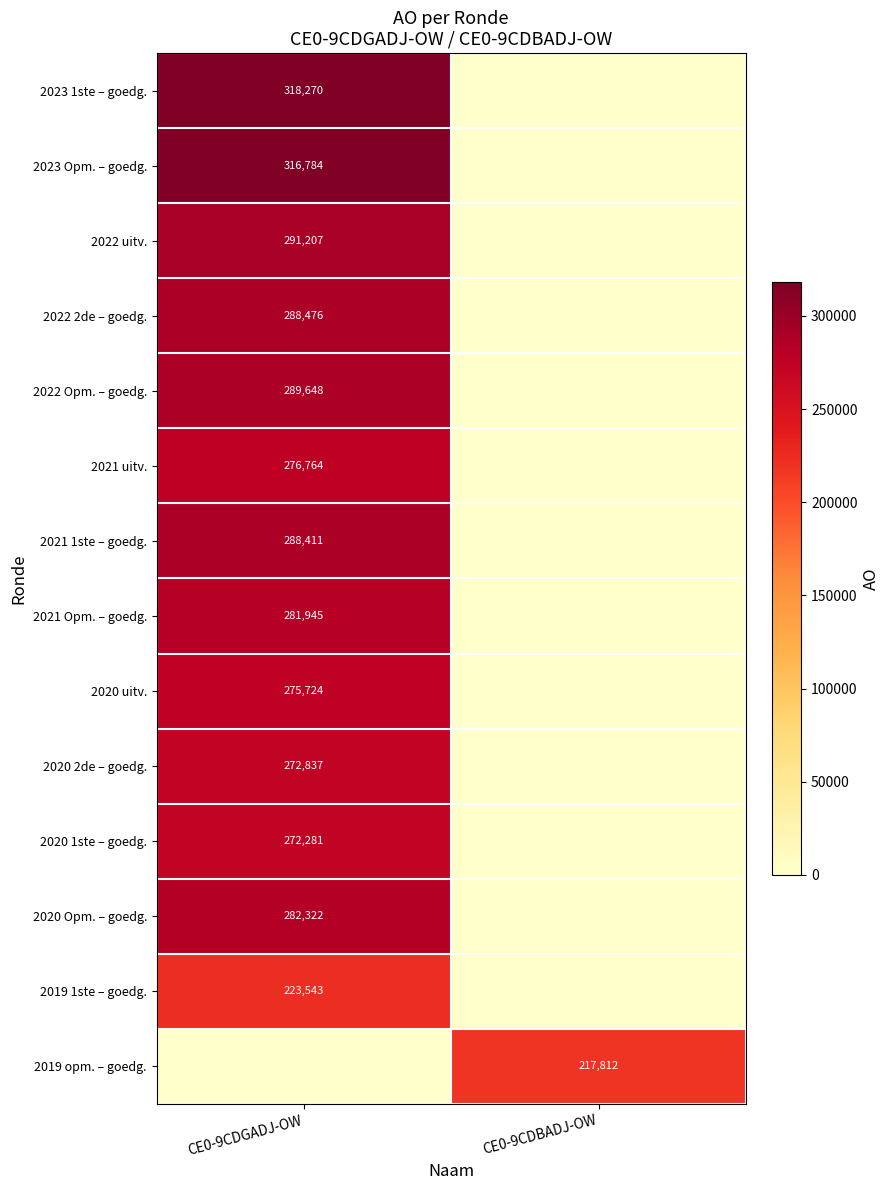

True or false: 2019 opm. – goedg. has a value of 114264 at CE0-9CDBADJ-OW.

False